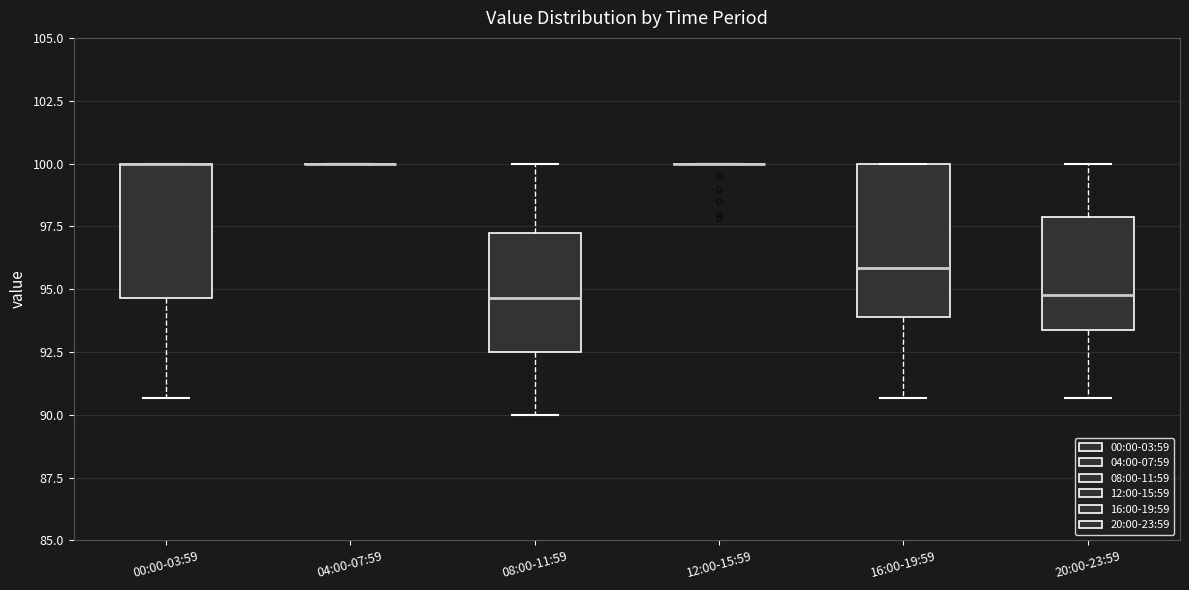

Reading left to right, read every box against the y-axis: the position of its median line, the range the box covers, and the ends of its whiskers. The values are not printed on the chart, so give them approximately, as read against the axis.

00:00-03:59: median 100.0 (drawn on the box's upper edge), box 94.5 to 100.0, whiskers 90.5 to 100.0
04:00-07:59: box collapsed to a line at 100.0, whiskers 100.0 to 100.0
08:00-11:59: median 94.5, box 92.5 to 97.5, whiskers 90.0 to 100.0
12:00-15:59: box collapsed to a line at 100.0, whiskers 100.0 to 100.0
16:00-19:59: median 96.0, box 94.0 to 100.0, whiskers 90.5 to 100.0
20:00-23:59: median 95.0, box 93.5 to 98.0, whiskers 90.5 to 100.0